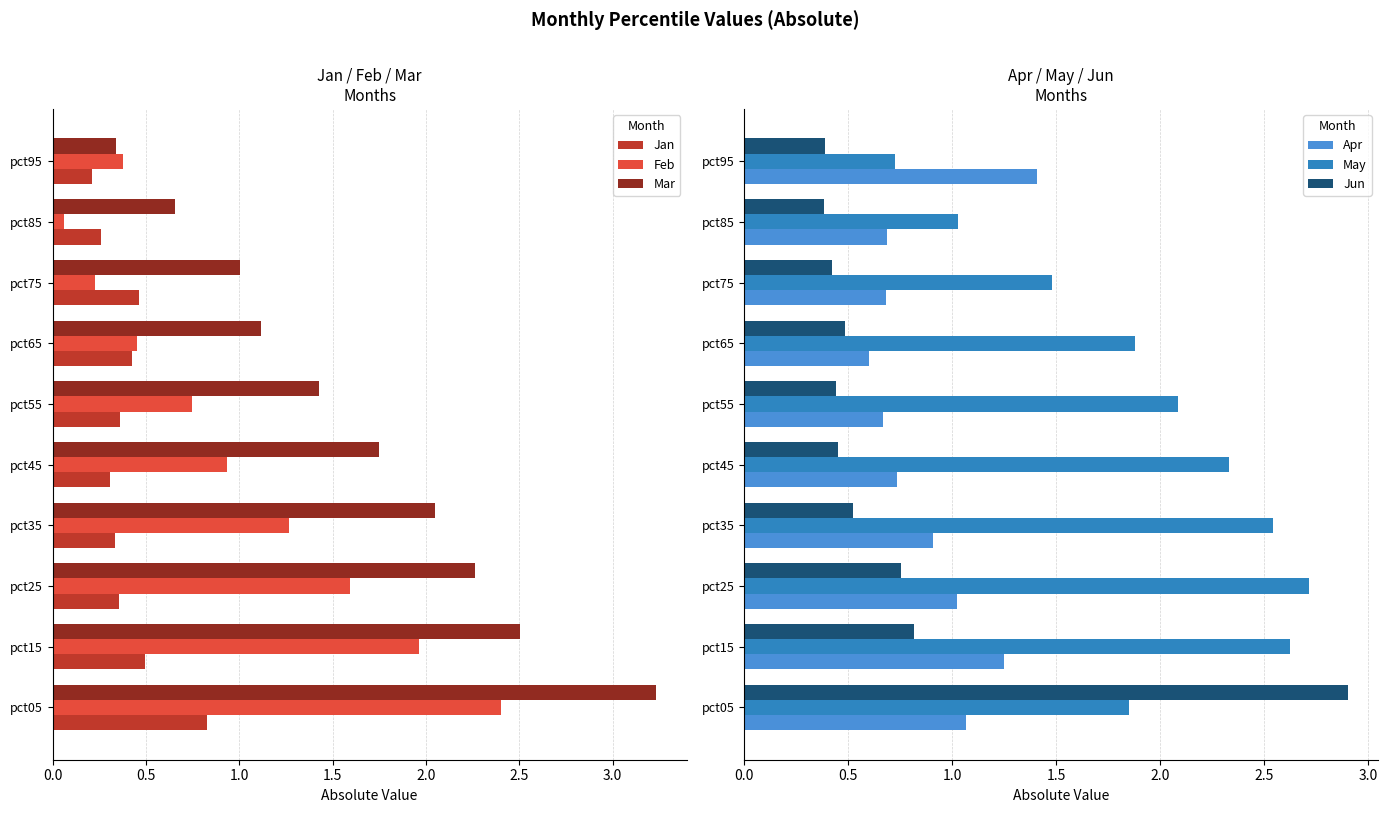

What are all the series names shown in the legend?

Jan, Feb, Mar, Apr, May, Jun